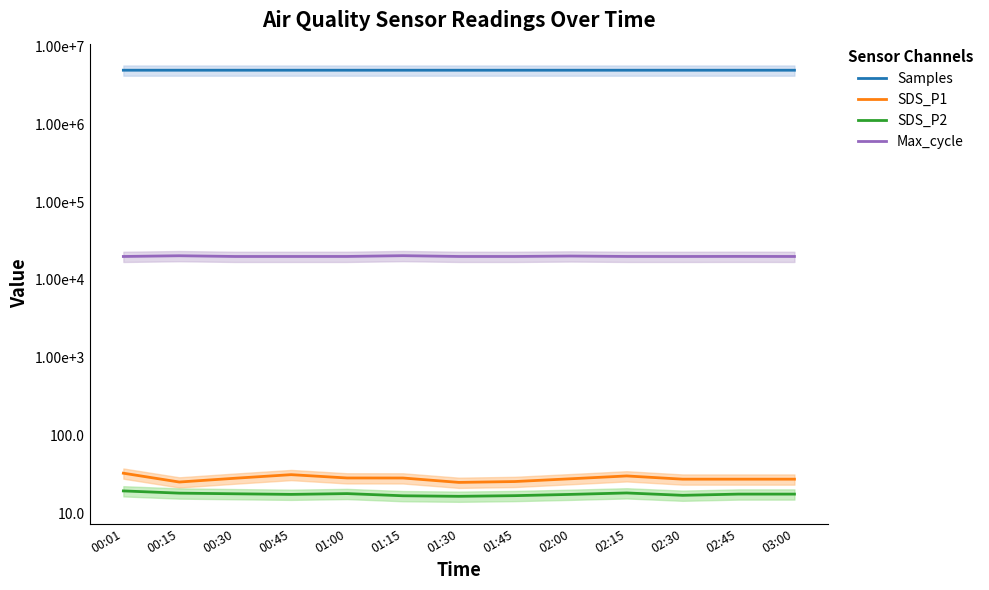

True or false: SDS_P2 and Samples intersect in this chart.

False